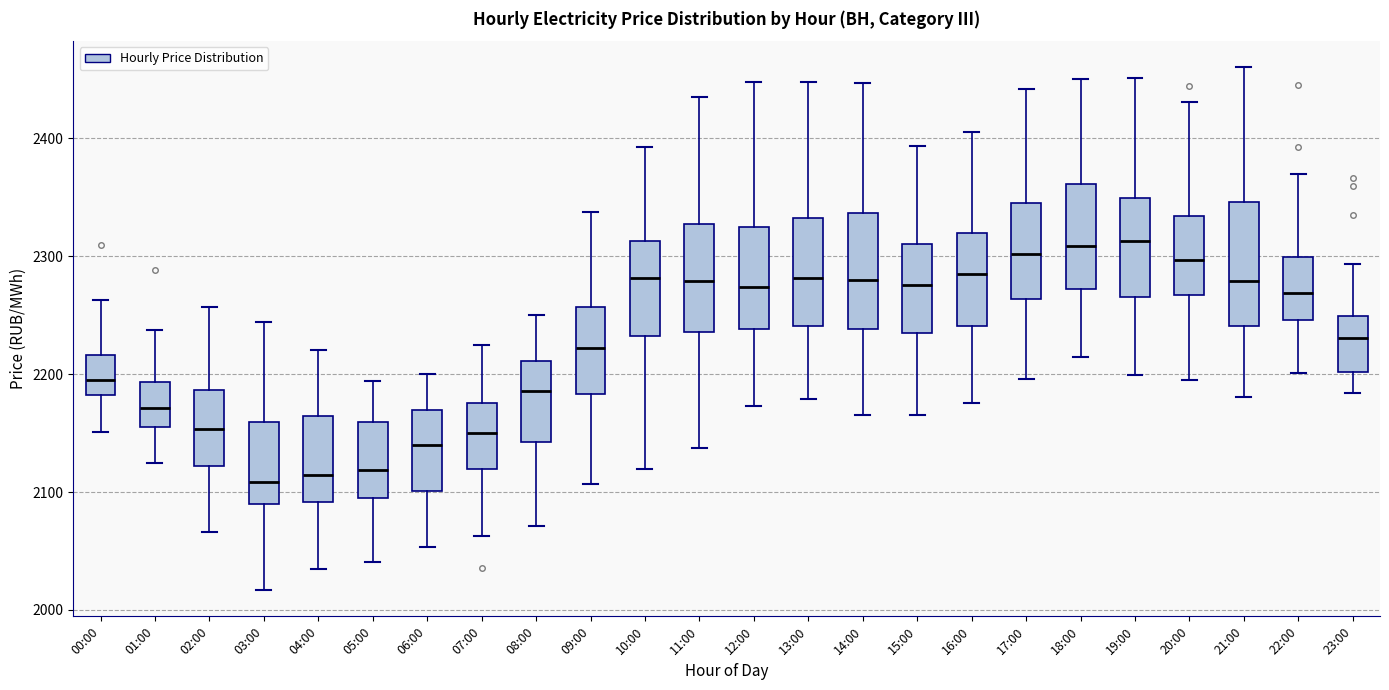

Reading left to right, read every box against the y-axis: the position of its median line, the range the box covers, and the ends of its whiskers. The values are not printed on the chart, so give them approximately, as read against the axis.

00:00: median 2190, box 2180 to 2220, whiskers 2150 to 2260
01:00: median 2170, box 2160 to 2190, whiskers 2120 to 2240
02:00: median 2150, box 2120 to 2190, whiskers 2070 to 2260
03:00: median 2110, box 2090 to 2160, whiskers 2020 to 2240
04:00: median 2110, box 2090 to 2160, whiskers 2040 to 2220
05:00: median 2120, box 2100 to 2160, whiskers 2040 to 2190
06:00: median 2140, box 2100 to 2170, whiskers 2050 to 2200
07:00: median 2150, box 2120 to 2180, whiskers 2060 to 2220
08:00: median 2190, box 2140 to 2210, whiskers 2070 to 2250
09:00: median 2220, box 2180 to 2260, whiskers 2110 to 2340
10:00: median 2280, box 2230 to 2310, whiskers 2120 to 2390
11:00: median 2280, box 2240 to 2330, whiskers 2140 to 2440
12:00: median 2270, box 2240 to 2330, whiskers 2170 to 2450
13:00: median 2280, box 2240 to 2330, whiskers 2180 to 2450
14:00: median 2280, box 2240 to 2340, whiskers 2170 to 2450
15:00: median 2280, box 2230 to 2310, whiskers 2170 to 2390
16:00: median 2280, box 2240 to 2320, whiskers 2180 to 2410
17:00: median 2300, box 2260 to 2340, whiskers 2200 to 2440
18:00: median 2310, box 2270 to 2360, whiskers 2210 to 2450
19:00: median 2310, box 2270 to 2350, whiskers 2200 to 2450
20:00: median 2300, box 2270 to 2330, whiskers 2200 to 2430
21:00: median 2280, box 2240 to 2350, whiskers 2180 to 2460
22:00: median 2270, box 2250 to 2300, whiskers 2200 to 2370
23:00: median 2230, box 2200 to 2250, whiskers 2180 to 2290